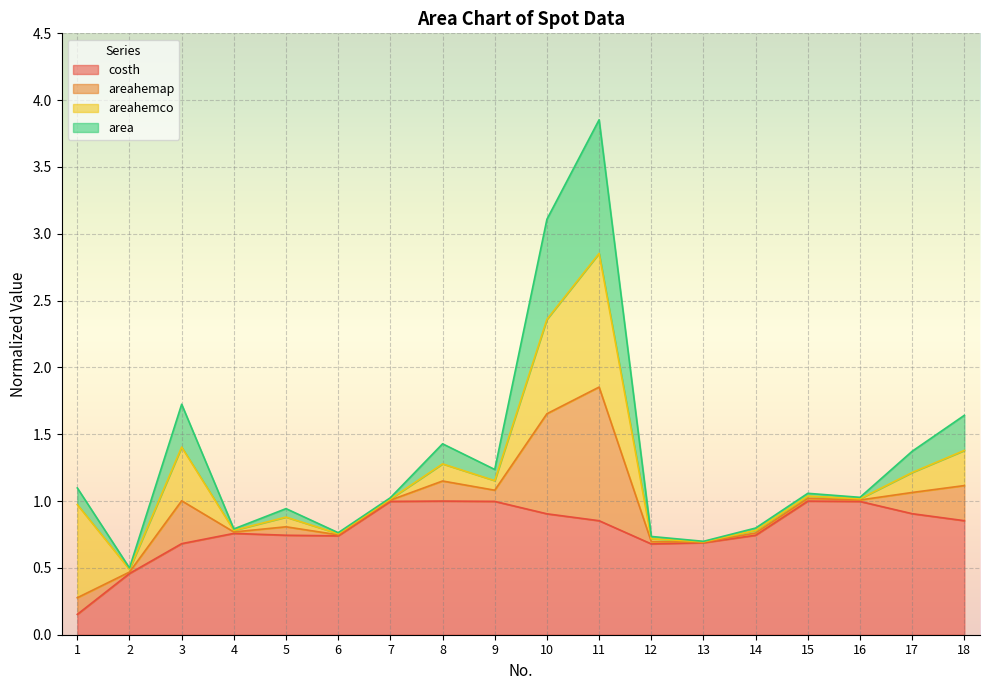

At which category does areahemap reach its first local valley?

2